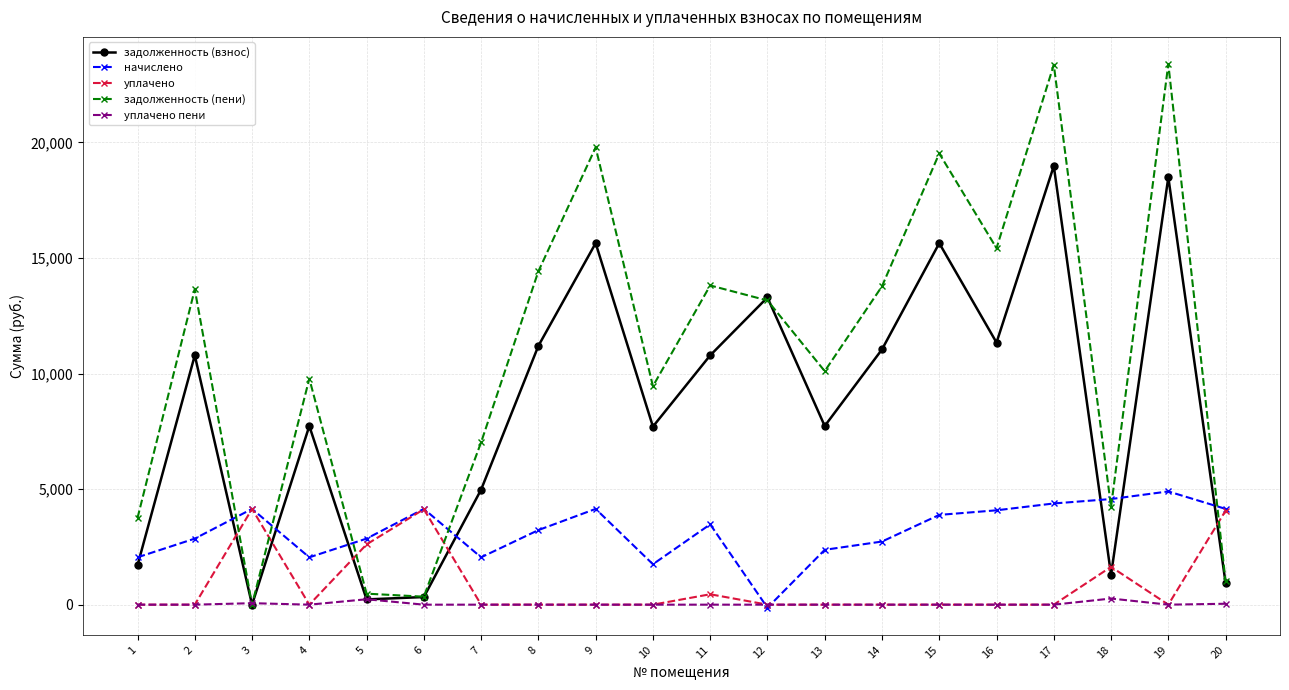

What is the sum of the начислено values at 1 and 17?

6426.5